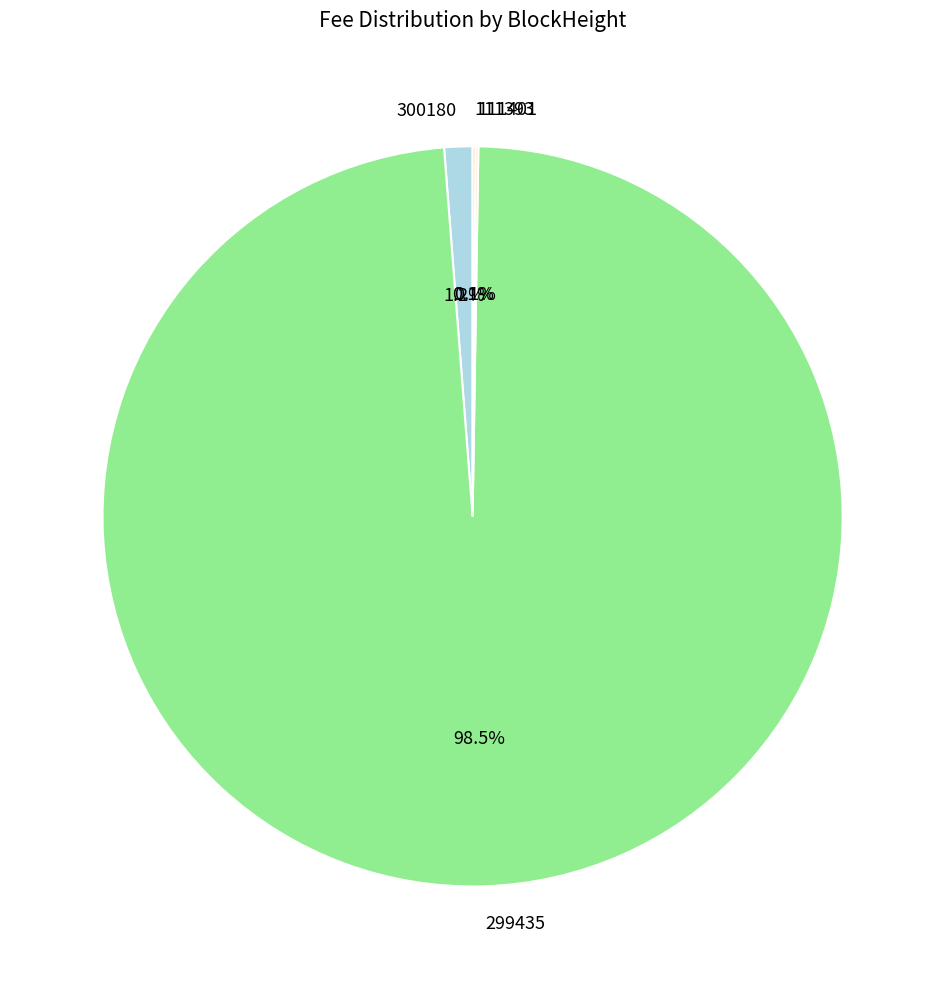

Which slice represents more than half of the pie?

299435